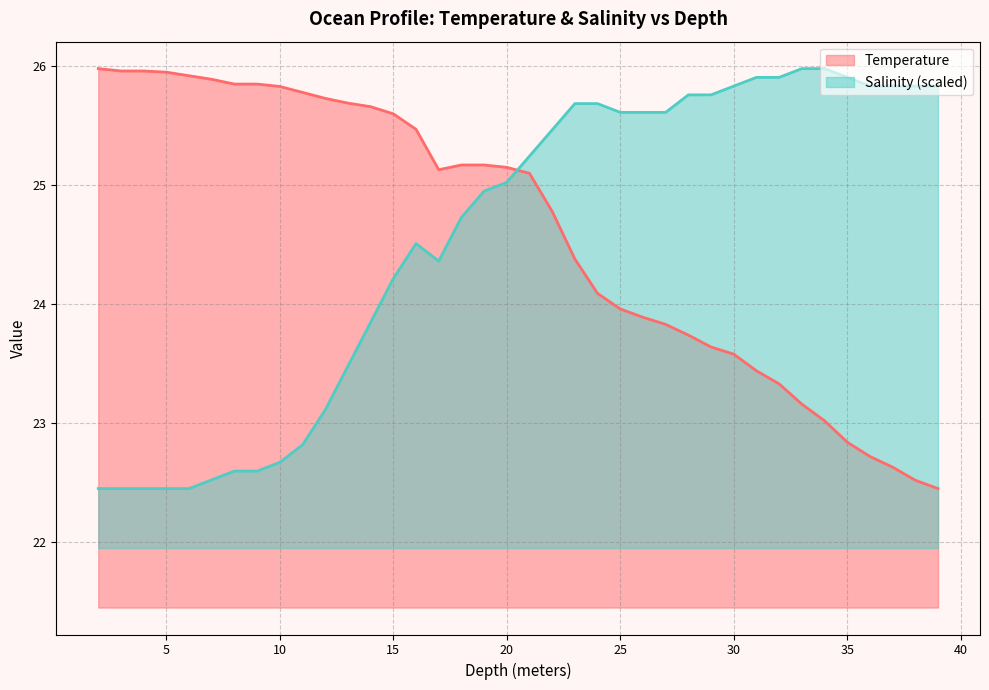

At which label does Temperature reach its minimum?

39.0